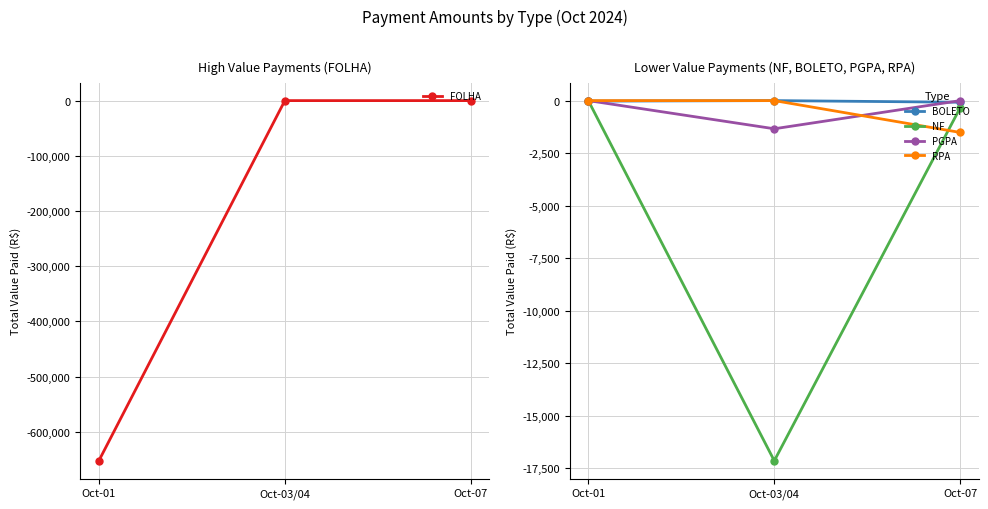

Reading left to right, what are all the values shown in this chart?

FOLHA: -652371.4	0.0	0.0
BOLETO: -25.0	0.0	-77.7
NF: 0.0	-17149.0	-330.8
PGPA: 0.0	-1341.4	0.0
RPA: 0.0	0.0	-1517.0